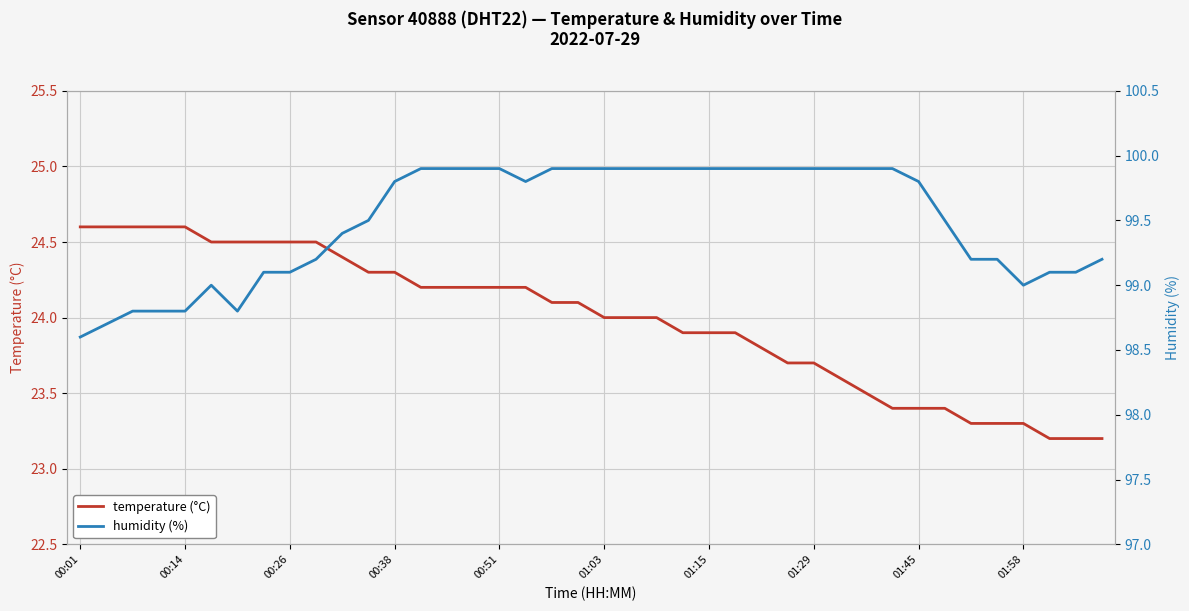

The temperature (°C) series shows 10.0 at 00:01. True or false?

False